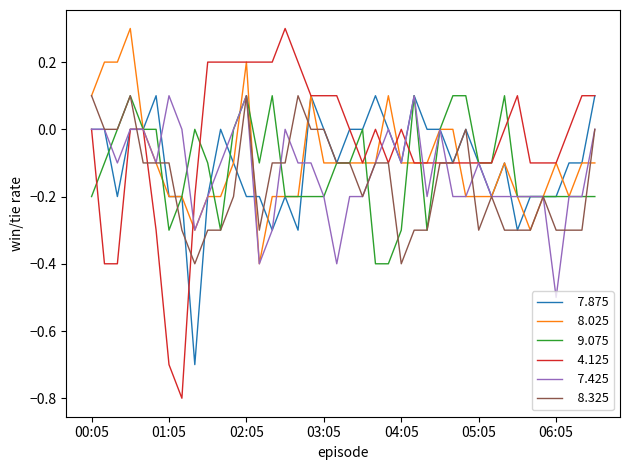

What is the smallest value displayed?

-0.8